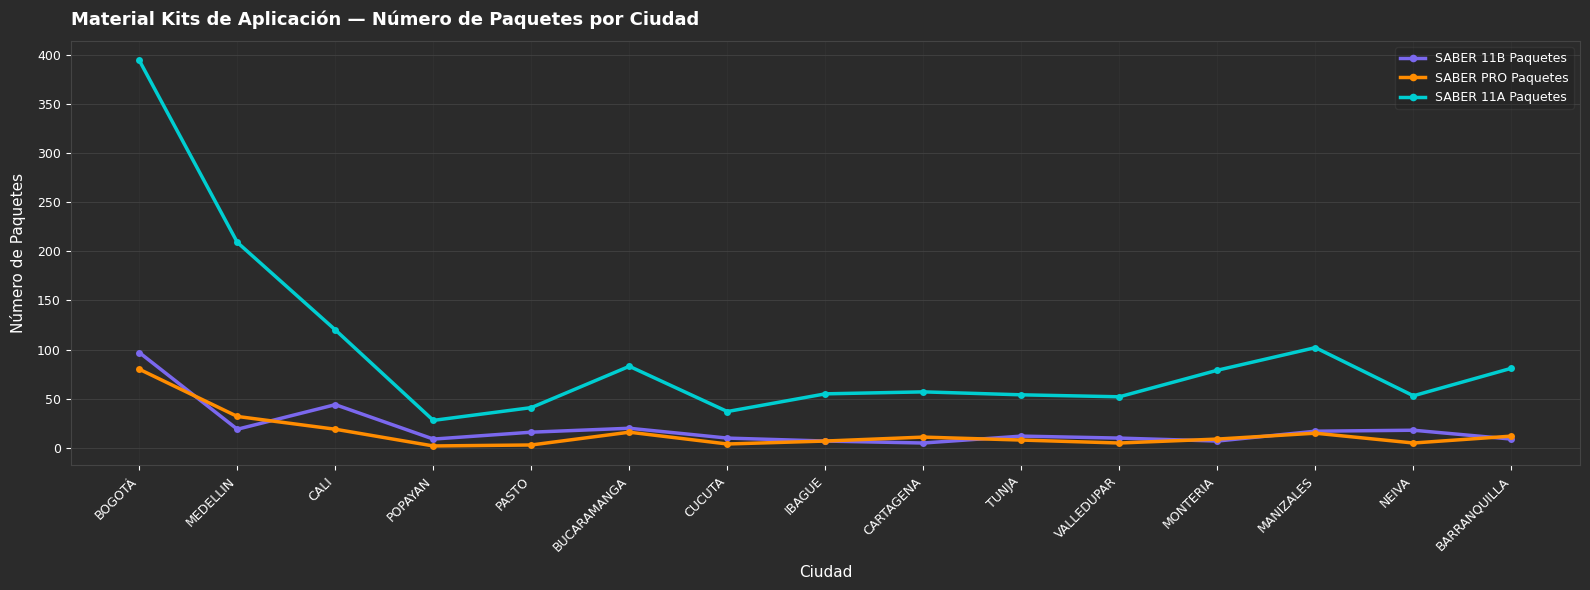

Where is the first local maximum for SABER PRO Paquetes?

BUCARAMANGA